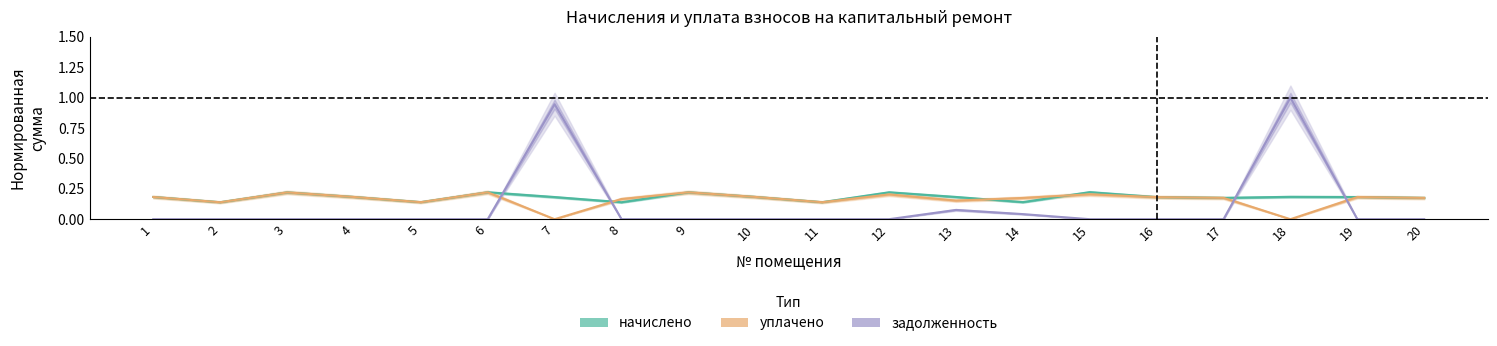

Between 13 and 11, which is larger?

13